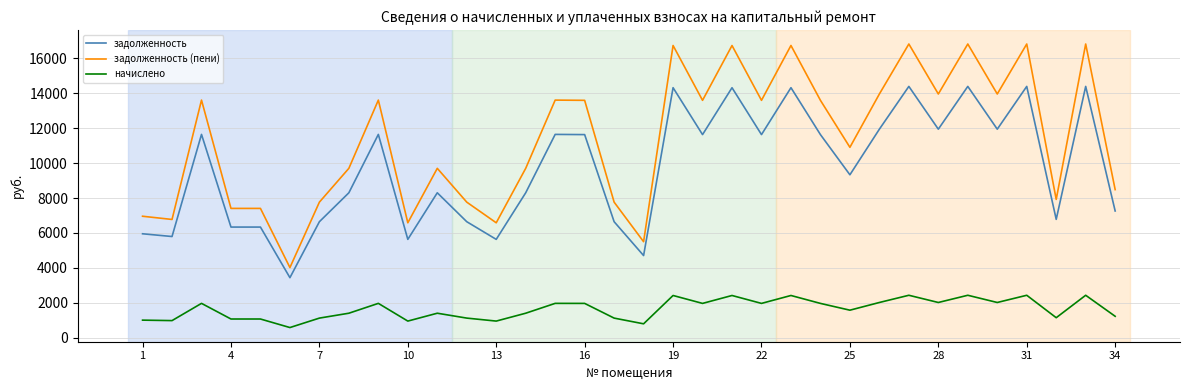

What are all the series names shown in the legend?

задолженность, задолженность (пени), начислено